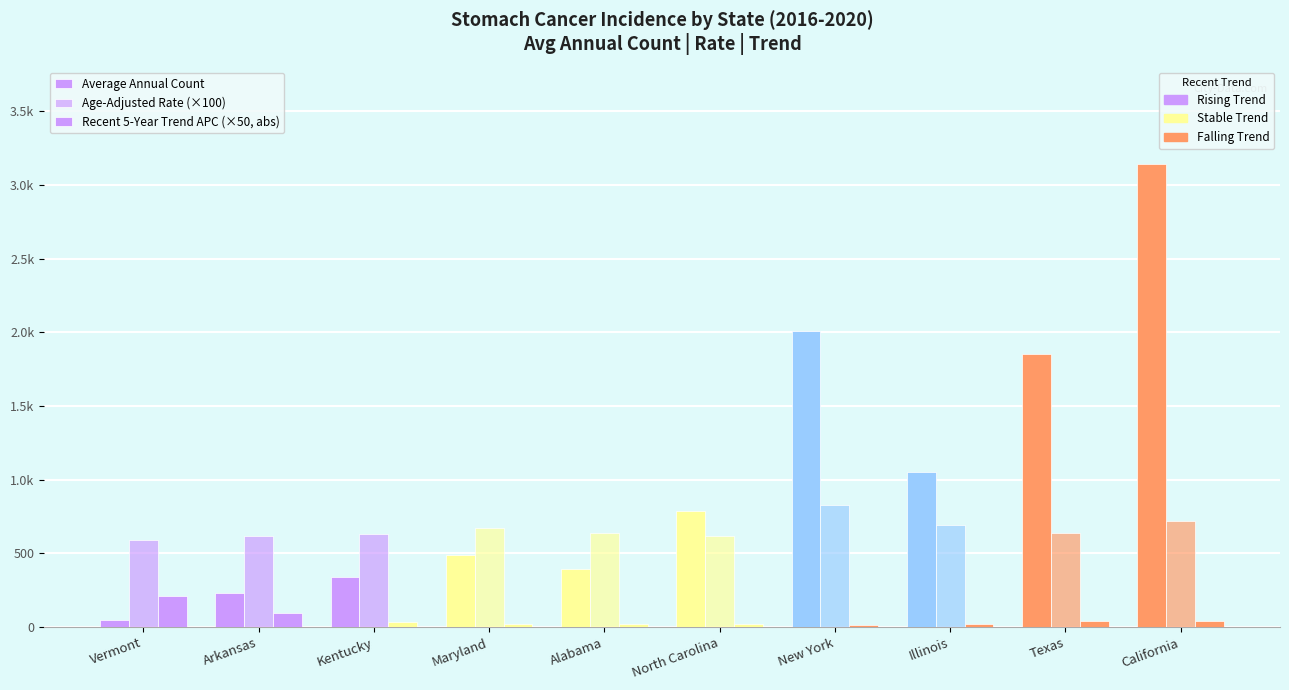

The value of Average Annual Count at New York is 2009.0. True or false?

True